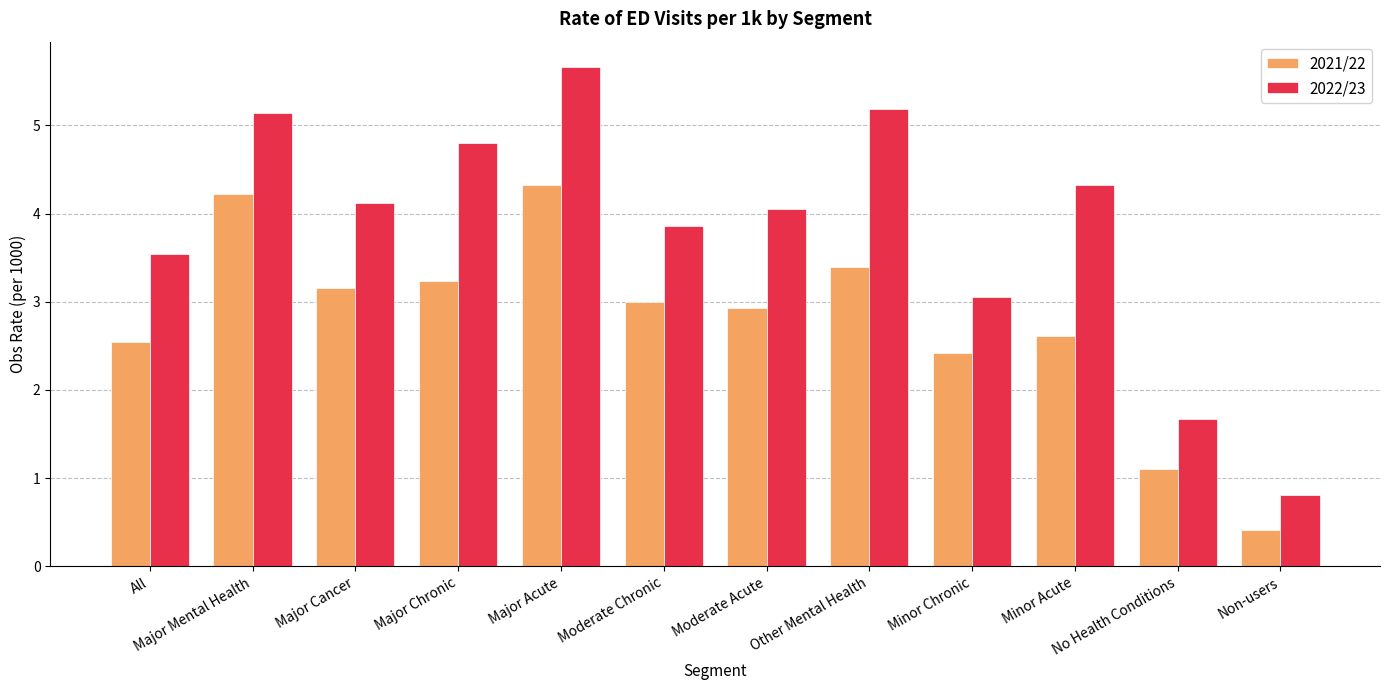

What is the spread (max minus min) of values at Moderate Acute?

1.1